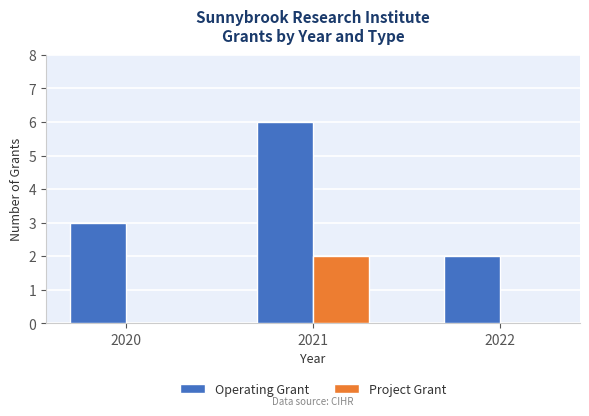

The Operating Grant series shows 1 at 2020. True or false?

False